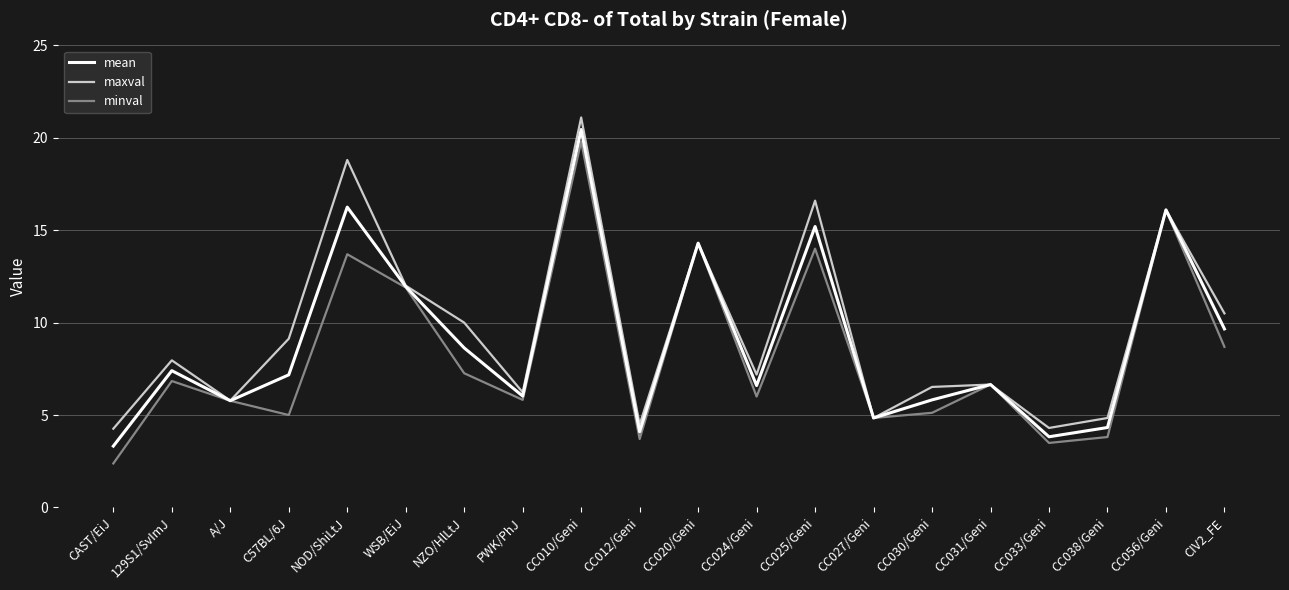

What position from the right is CC038/Geni?

3